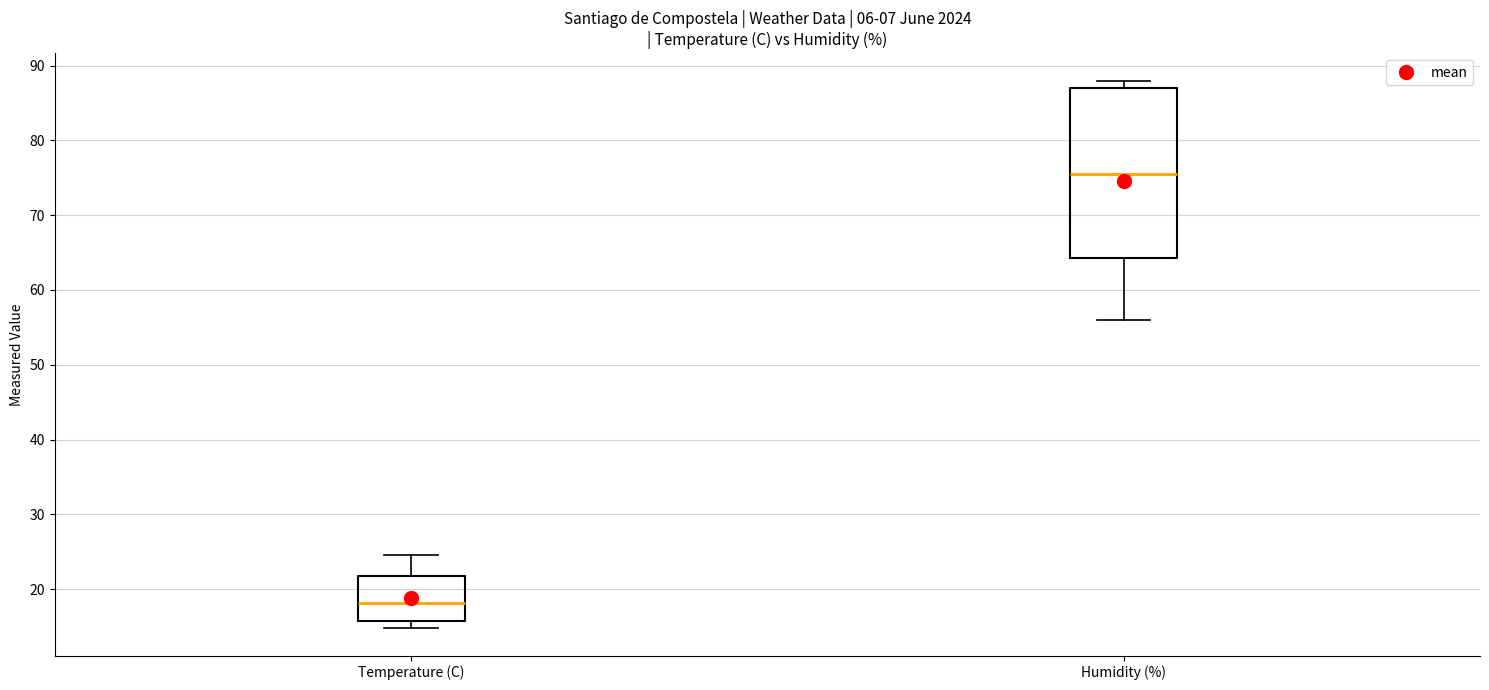

Comparing the boxes themselves (not the whiskers), which one is the tallest?

Humidity (%)